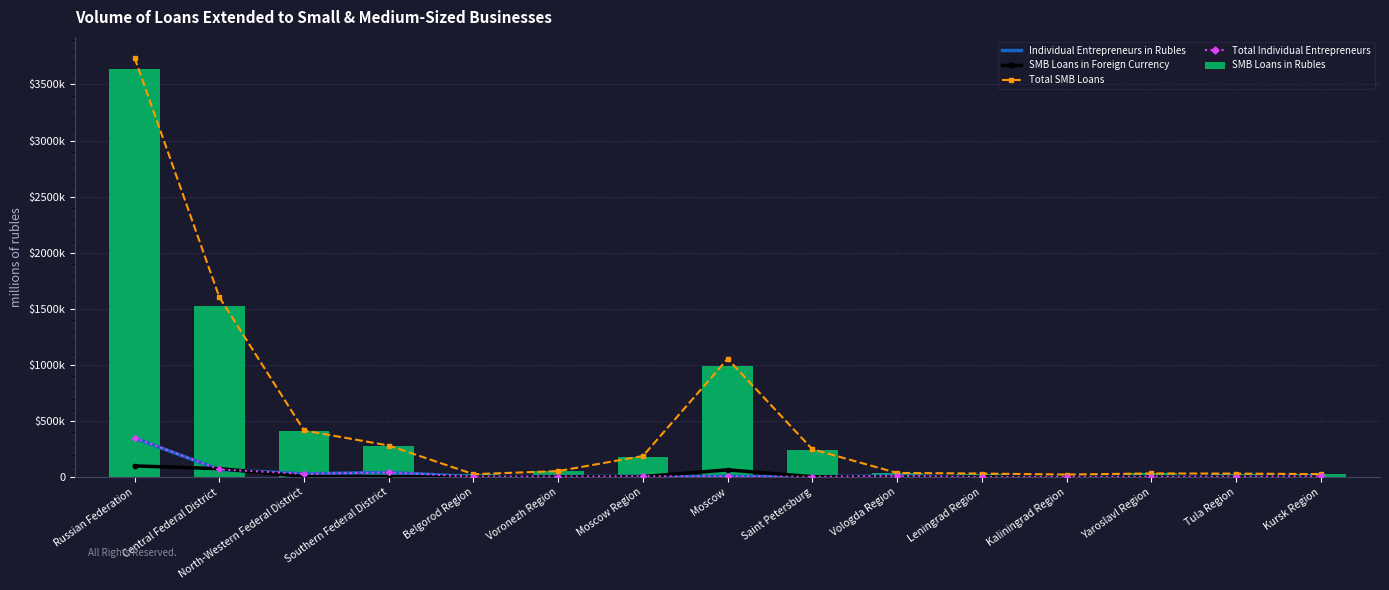

The value of Total SMB Loans at Yaroslavl Region is 20255. True or false?

False